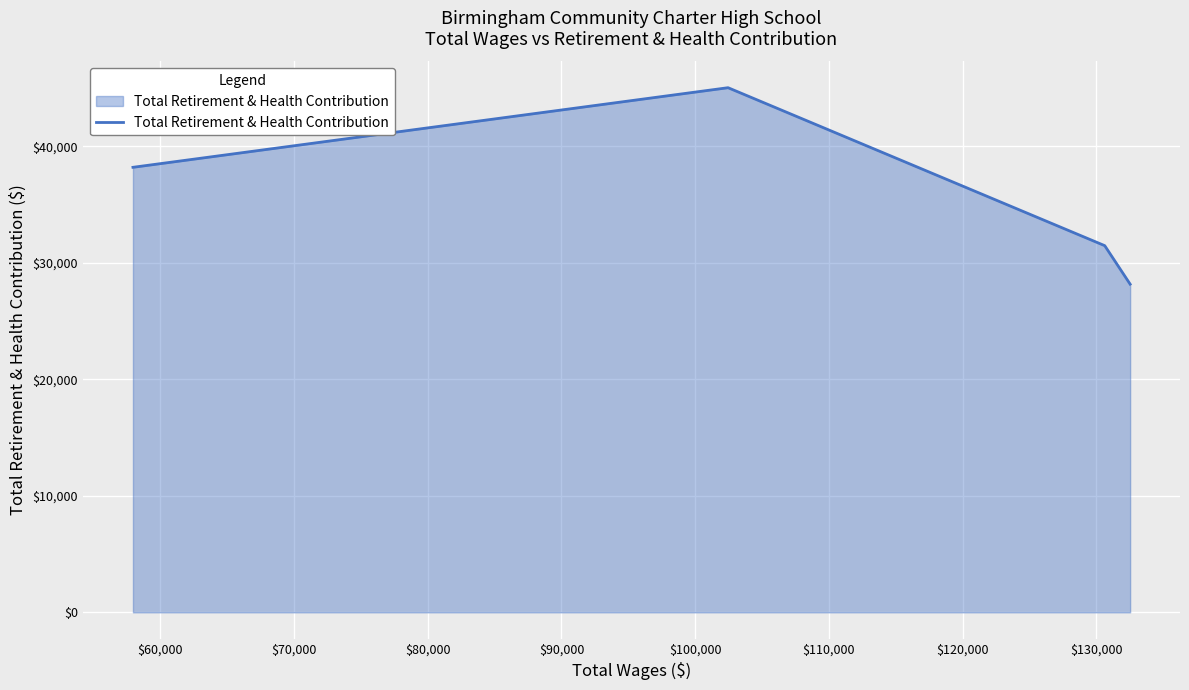

What is the minimum value shown in the chart?

28172